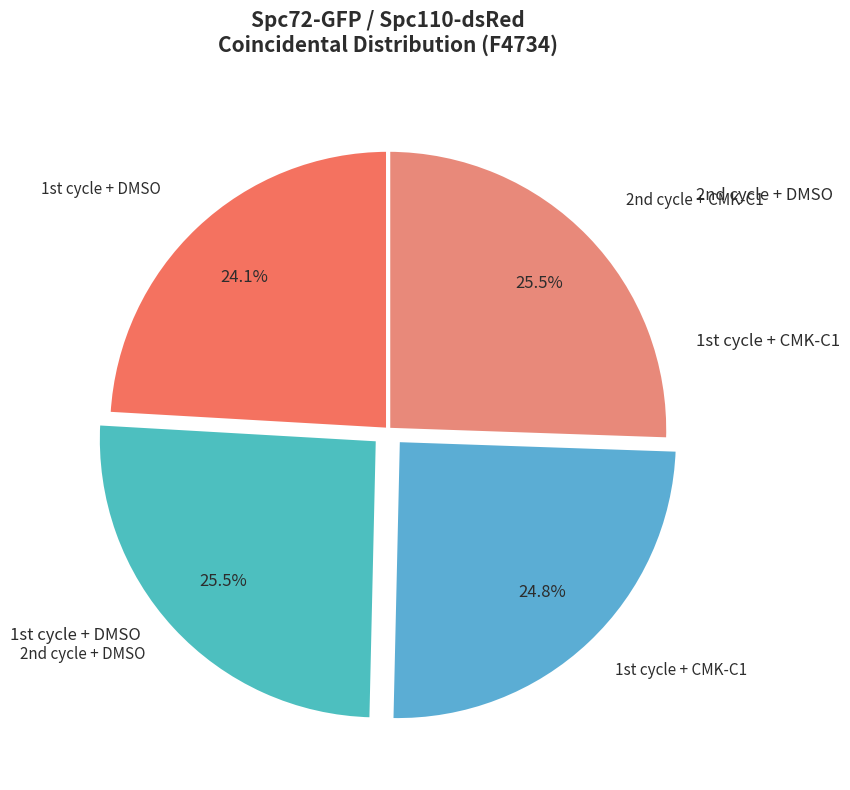

Rank the categories by value from highest to lowest.

2nd cycle + DMSO, 2nd cycle + CMK-C1, 1st cycle + CMK-C1, 1st cycle + DMSO